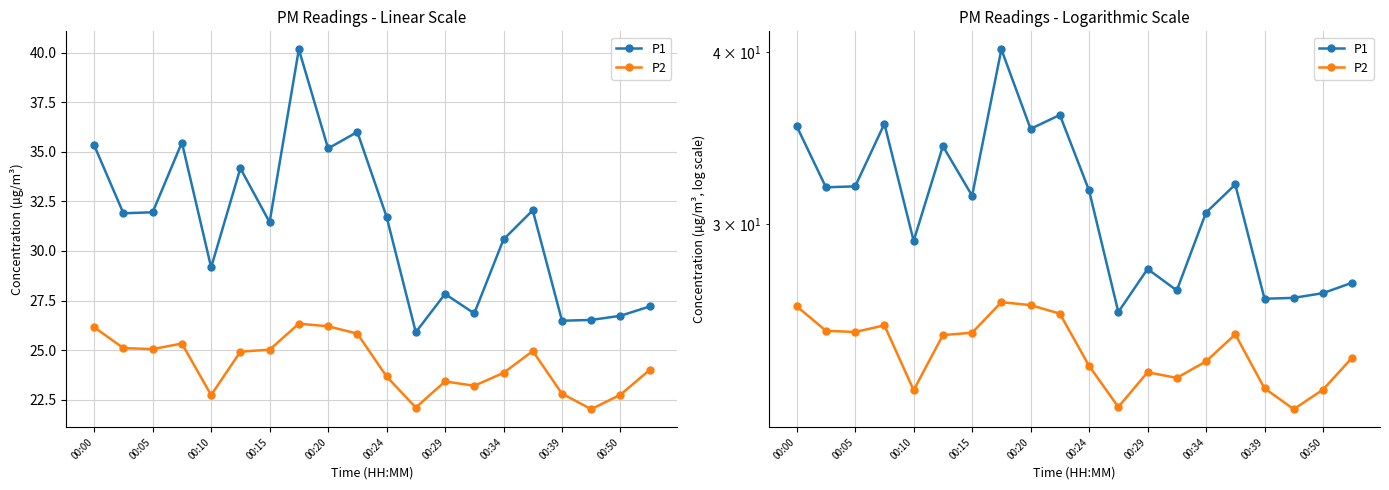

Where is the first local minimum for P2?

00:05